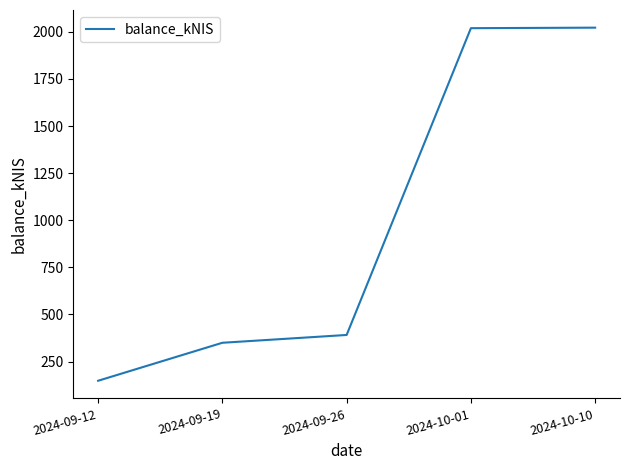

What position from the left is 2024-09-12?

1